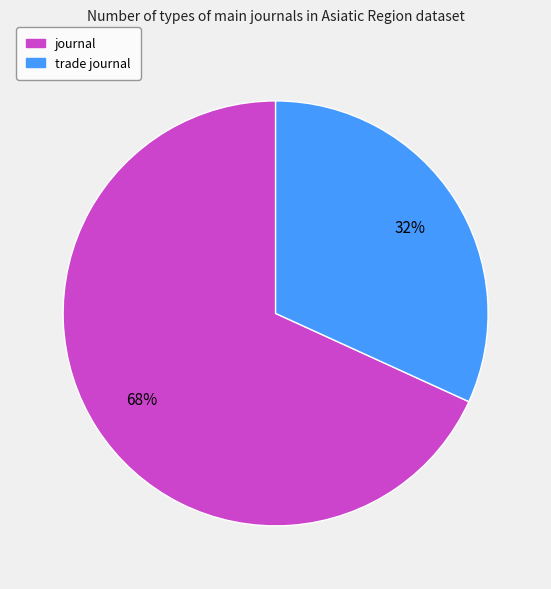

To the nearest percent, what percentage of the pie is trade journal?

32%